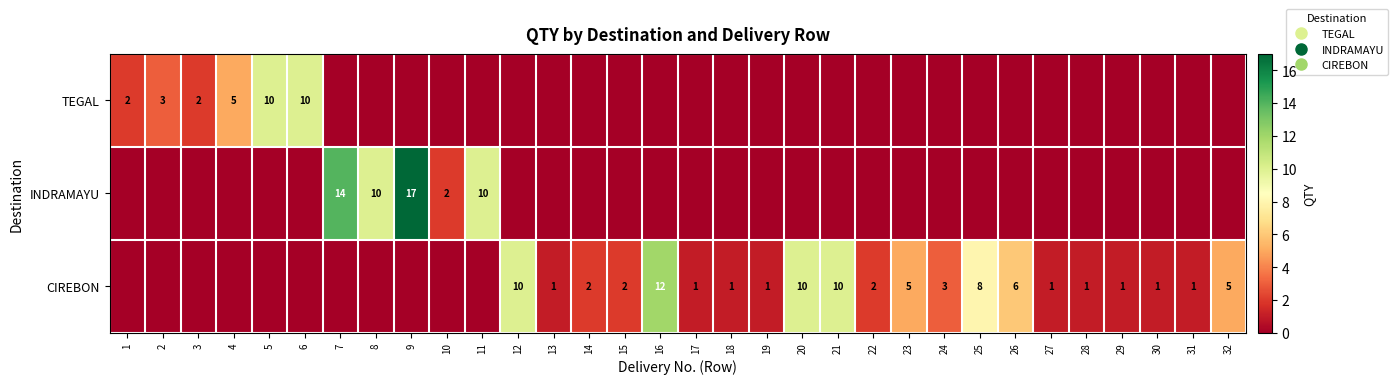

Which label corresponds to the largest value in the chart?

9